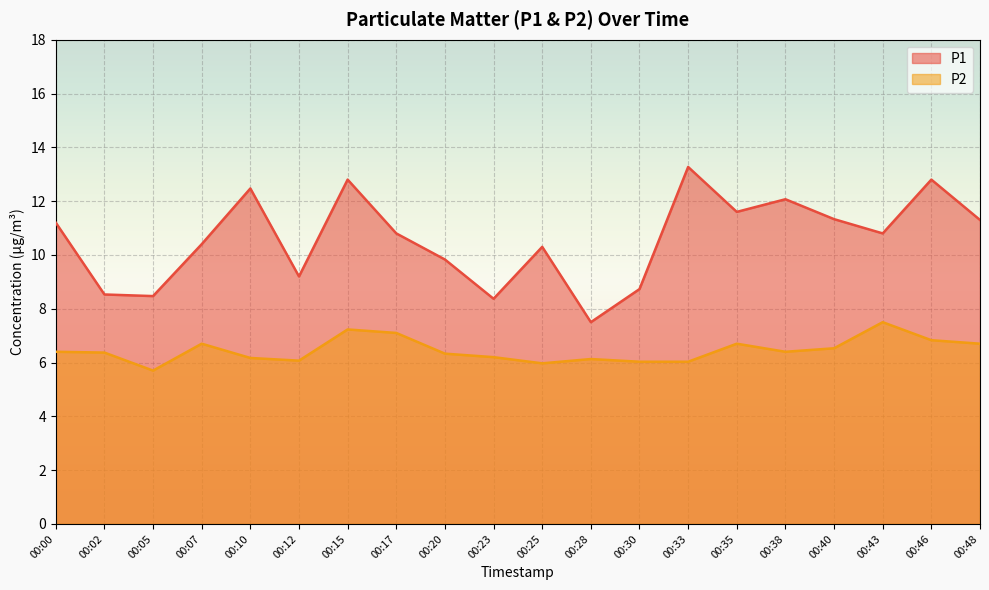

What is the sum of all P2 values?

129.1